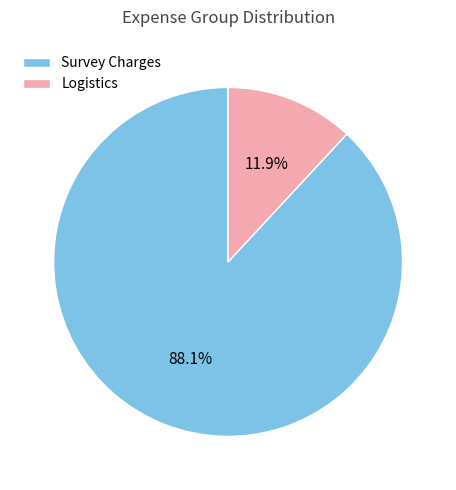

Rank the categories by value from highest to lowest.

Survey Charges, Logistics